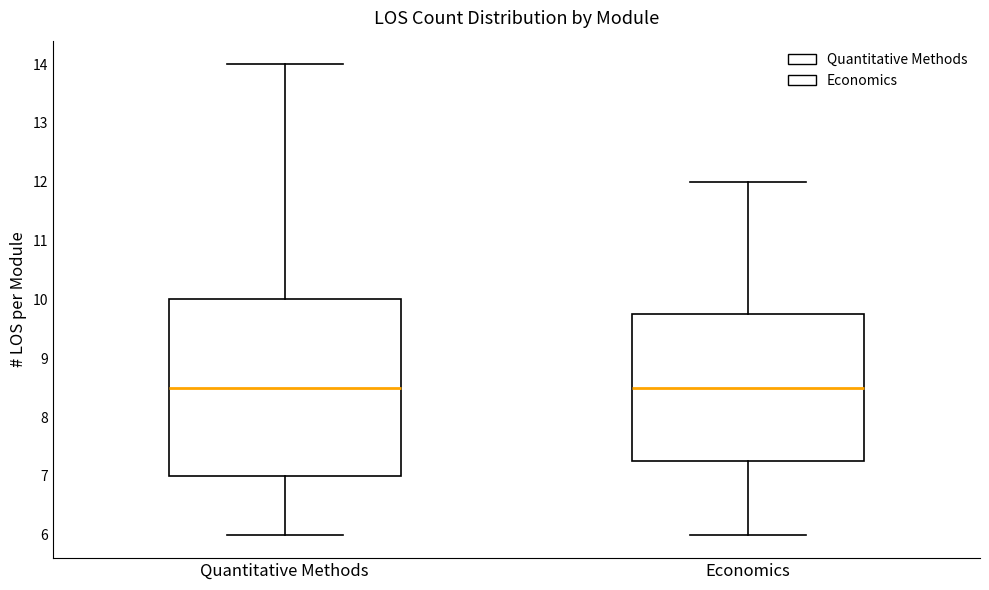

Where is the upper edge of the box for Economics on the y-axis? The values are not printed on the chart, so give them approximately, as read against the axis.

9.8